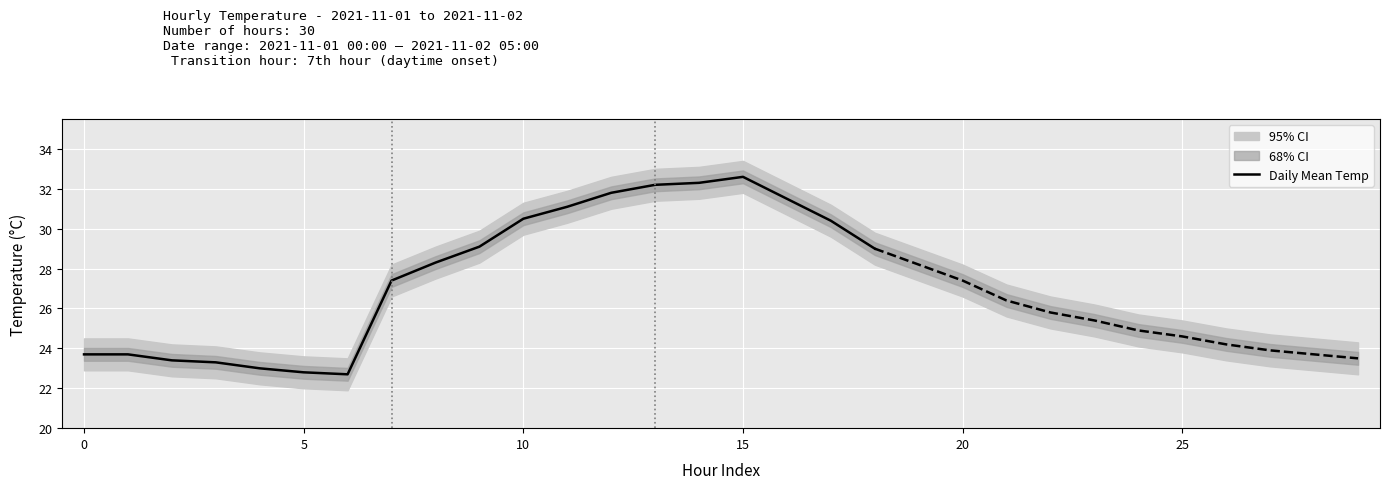

Approximately how many times larger is the value at 7 compared to 6?

1.2